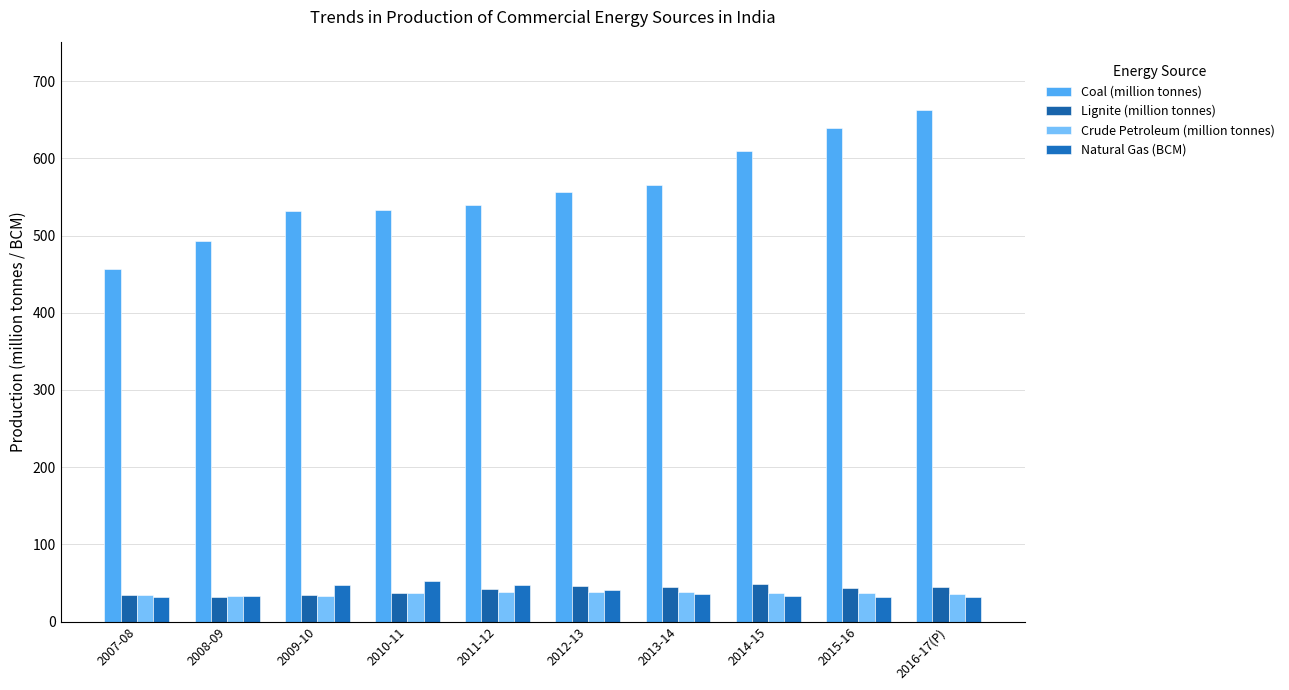

What is the label of the 3rd bar from the right?

2014-15